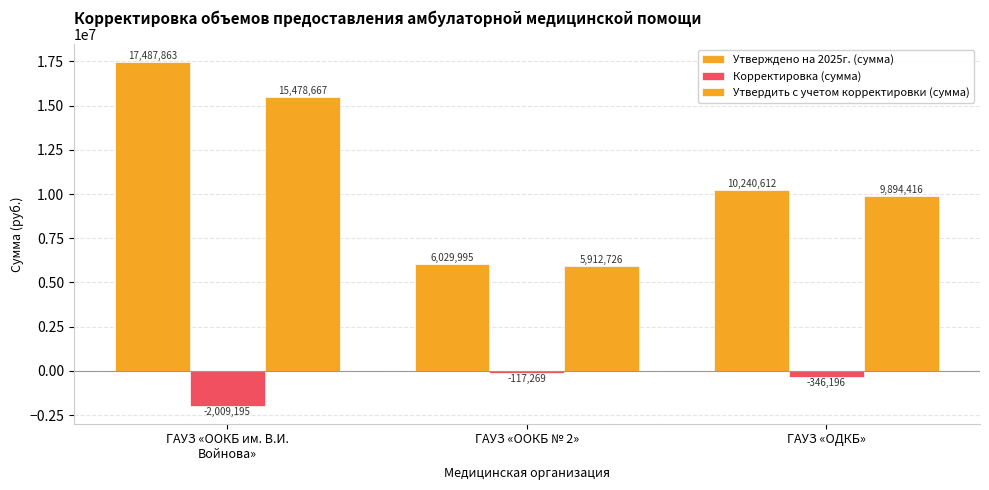

Does the chart contain stacked bars?

No